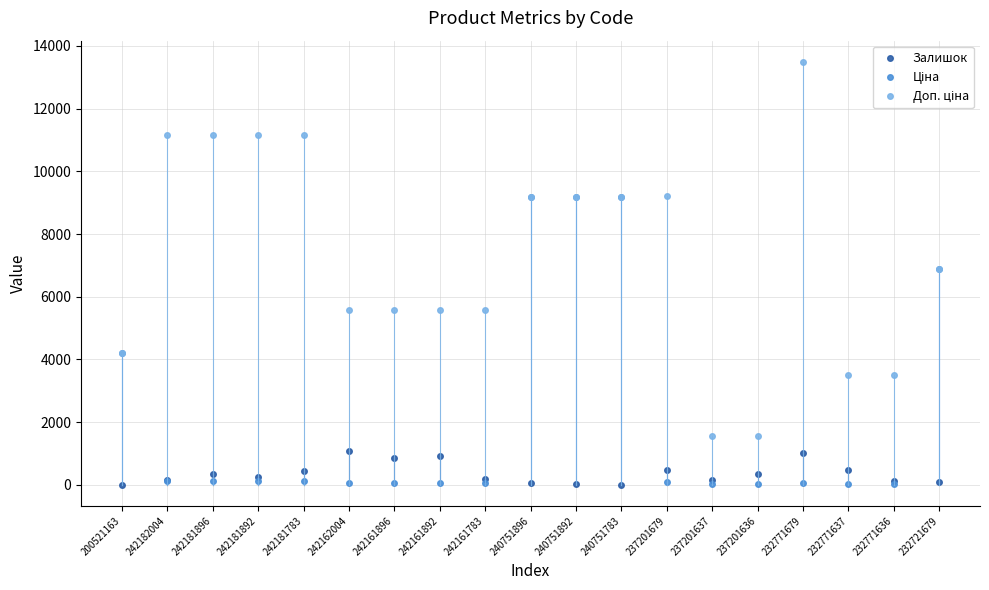

Is it true that Залишок equals 1523.4 at 242162004?

False